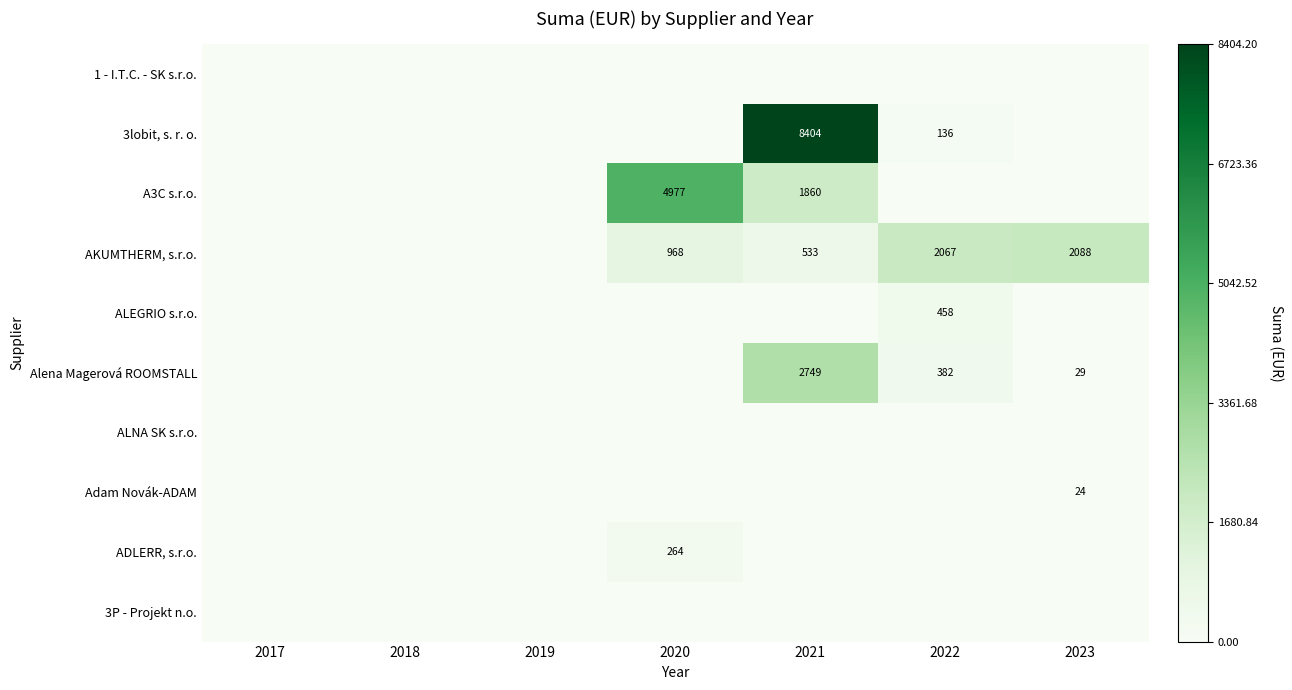

Which has a higher value, 2022 or 2021?

2022